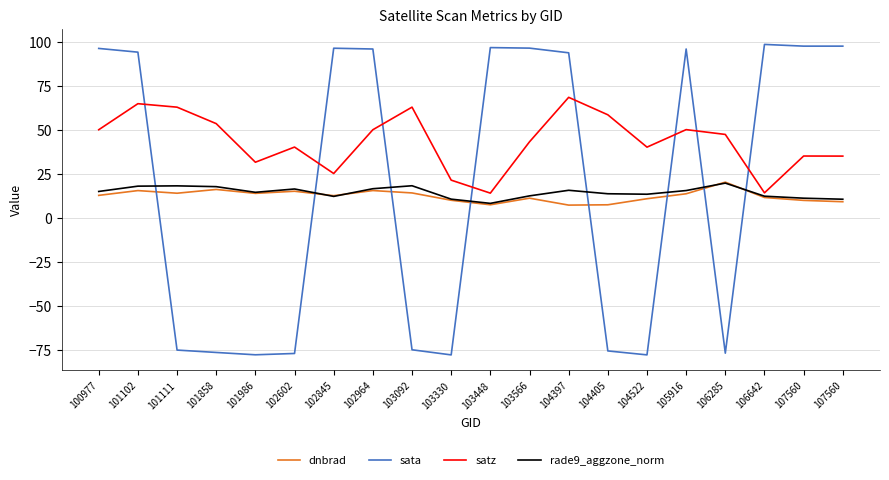

True or false: rade9_aggzone_norm has more than 1 points higher than both neighbors.

True